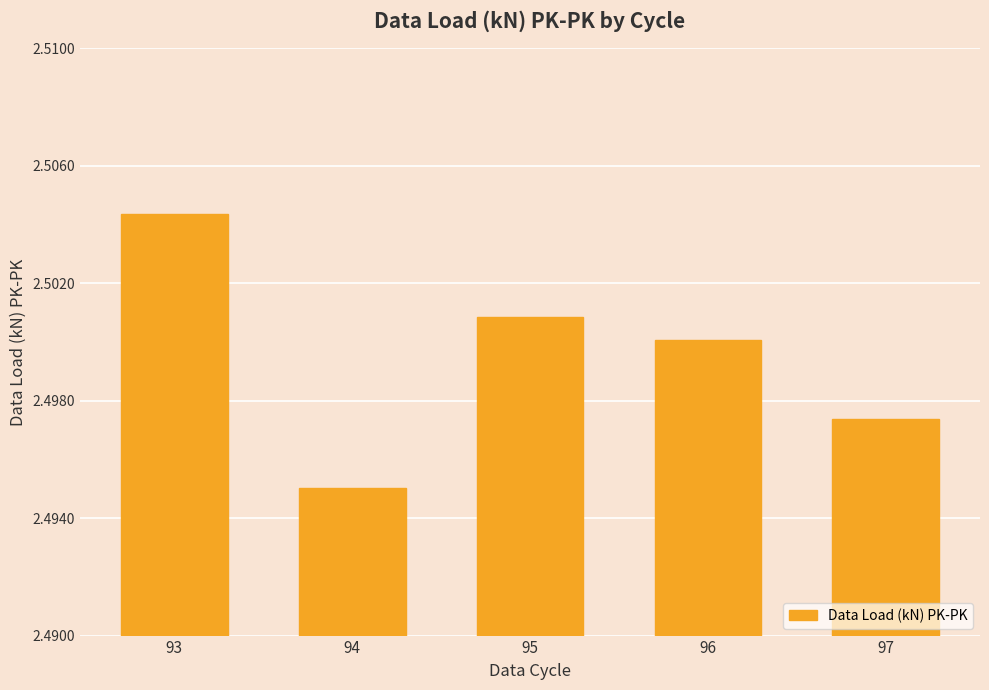

Where is the data nearest to the value 2?

94